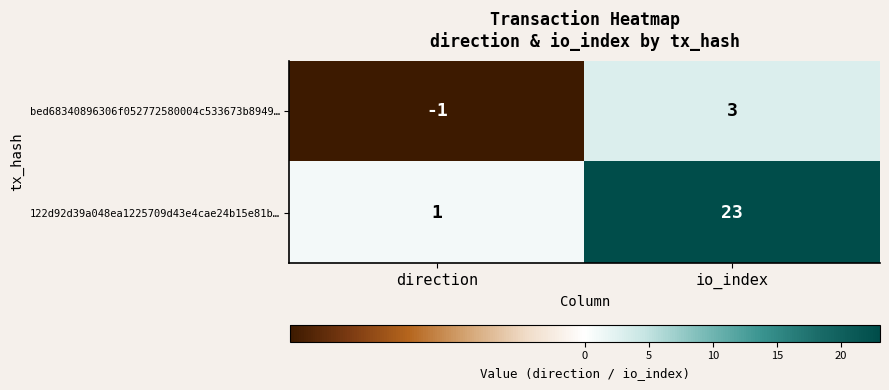

What is the spread (max minus min) of values at io_index?

20